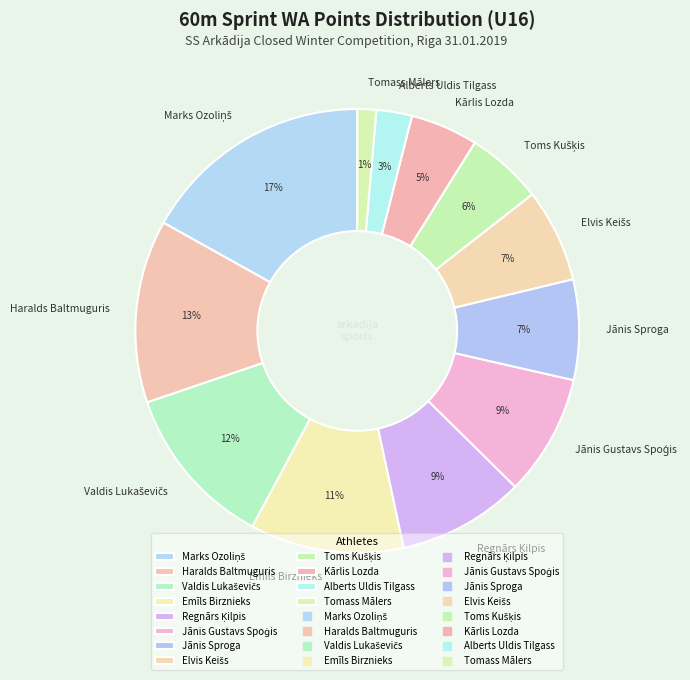

How many segments does this pie chart have?

12